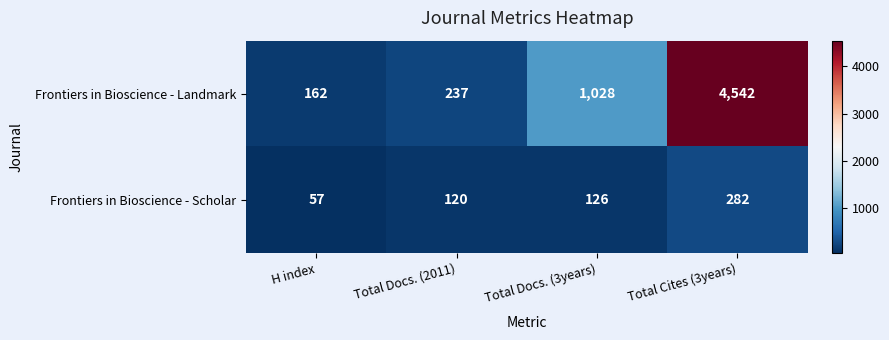

What is the average value of the Frontiers in Bioscience - Landmark series?

1492